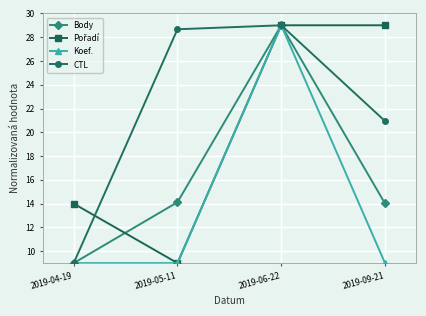

Is the value of Body at 2019-09-21 greater than the value of Koef. at 2019-05-11?

Yes